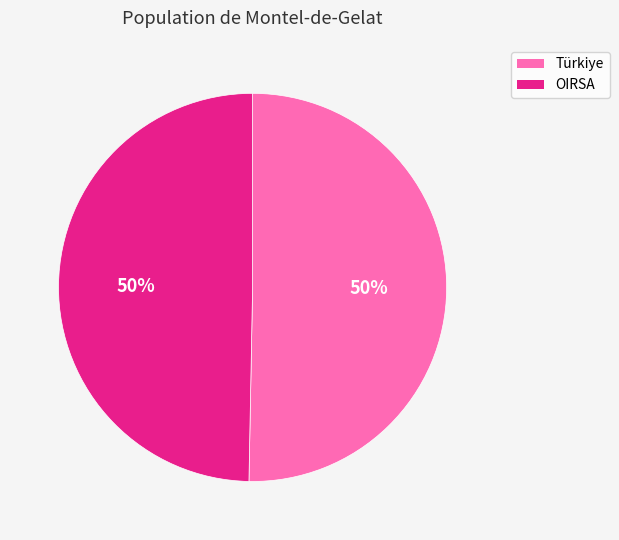

To the nearest percent, what is the combined percentage of Türkiye and OIRSA?

100%